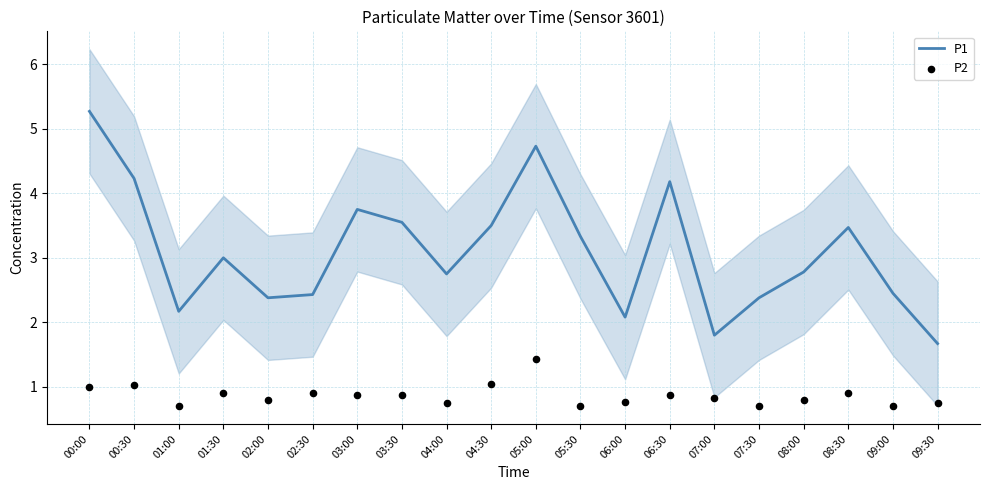

Which series has the largest Y range (max minus min)?

P1